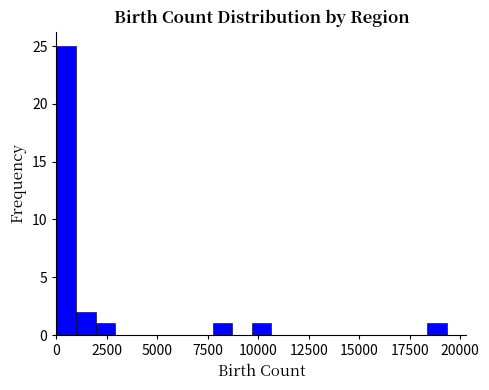

Around what value on the x-axis is the tallest bar? Give the approximate position of its centre, as read against the axis.

500